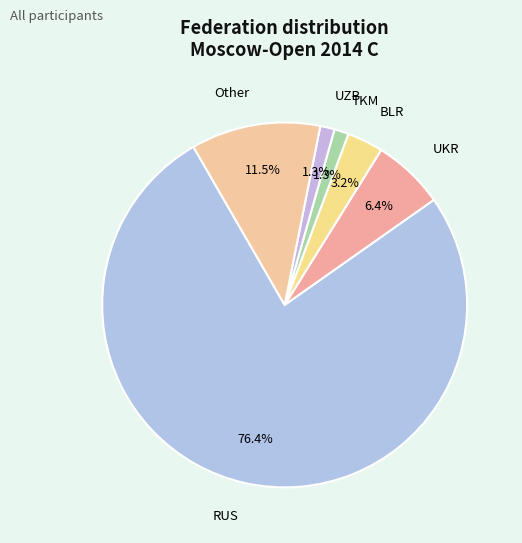

Which category has the biggest portion of the pie?

RUS